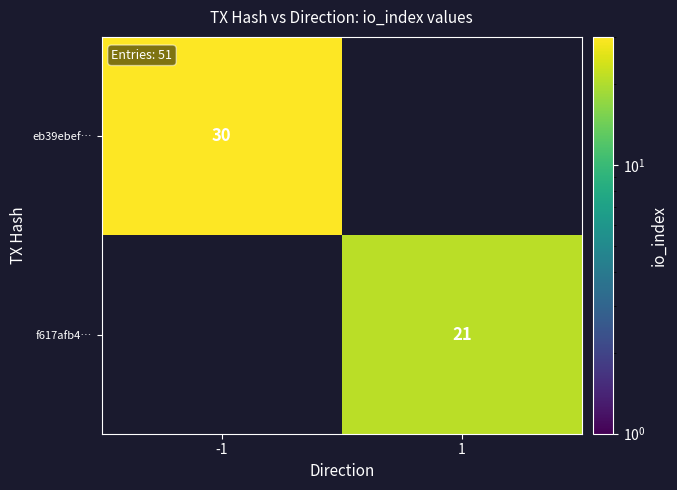

True or false: eb39ebef… has a value of 7 at -1.

False